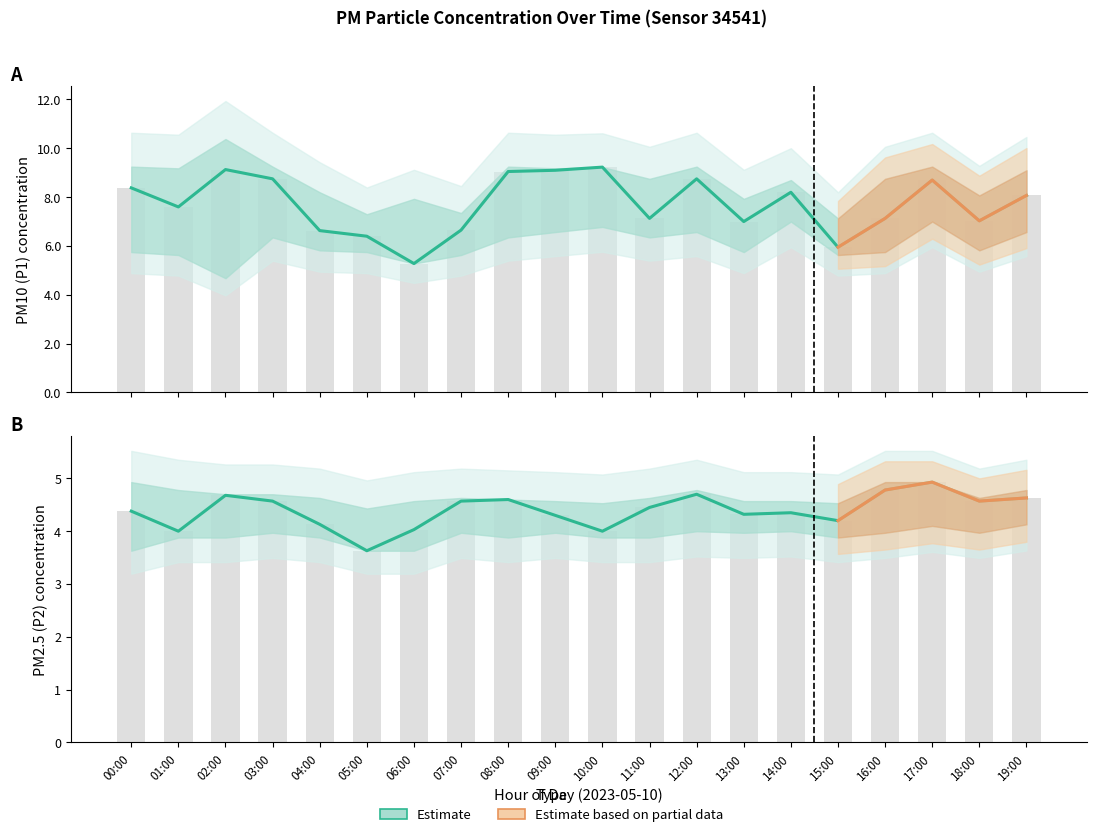

Read the P1_lower value at 18:00.

5.8